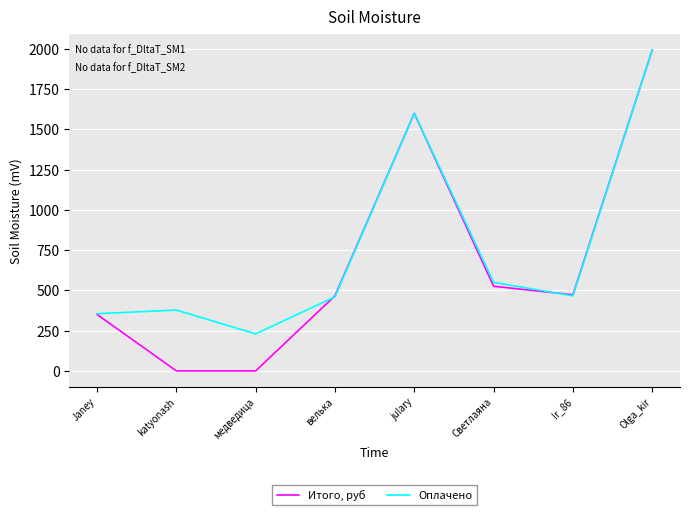

True or false: Итого, руб has a value of 472.7 at Ir_86.

True